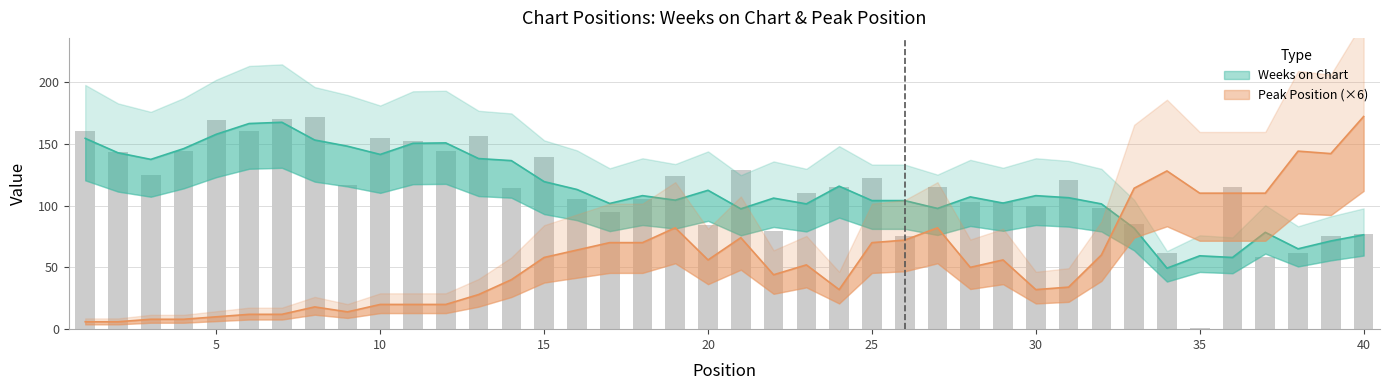

Approximately how many times larger is the value at 32 compared to 10?

0.6